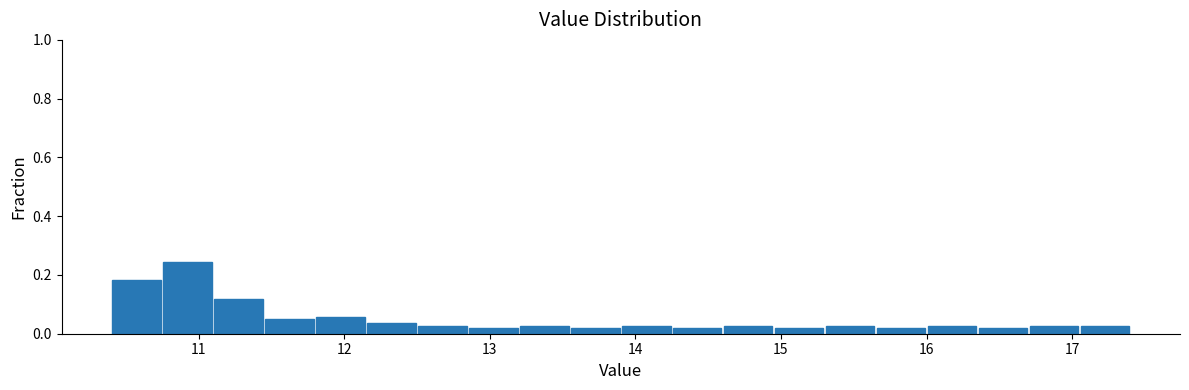

Read against the x-axis, roughly where is the centre of the tallest bar?

10.9